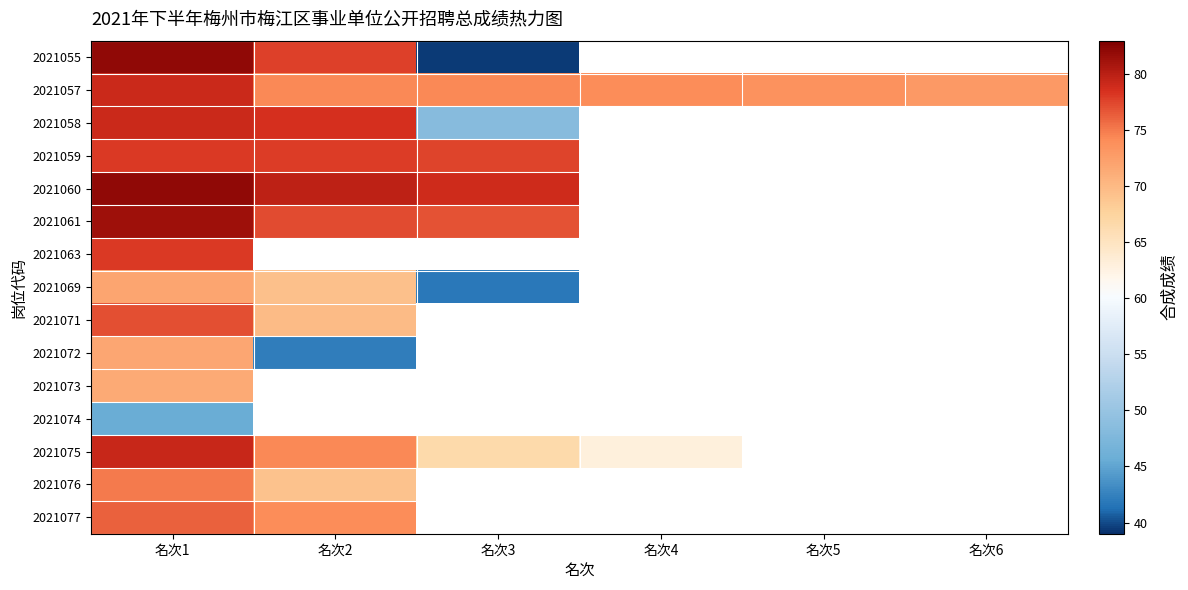

At how many categories does at least one series exceed 55?

6